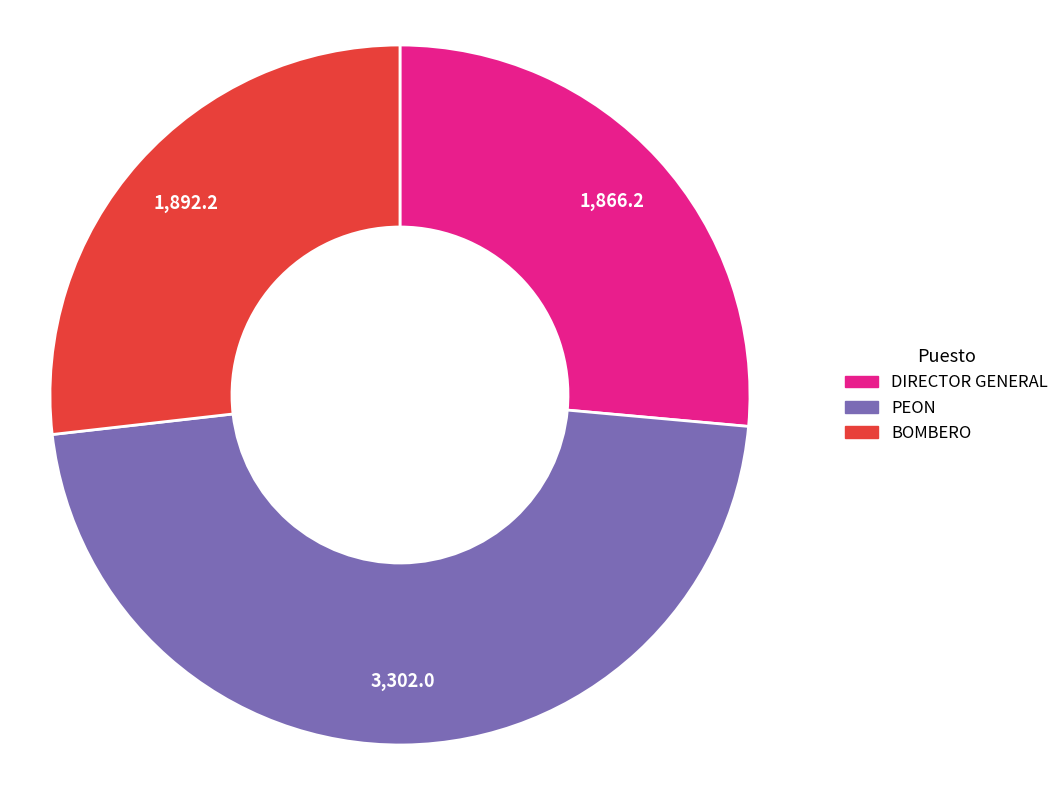

Is there any slice that represents more than half of the pie?

No